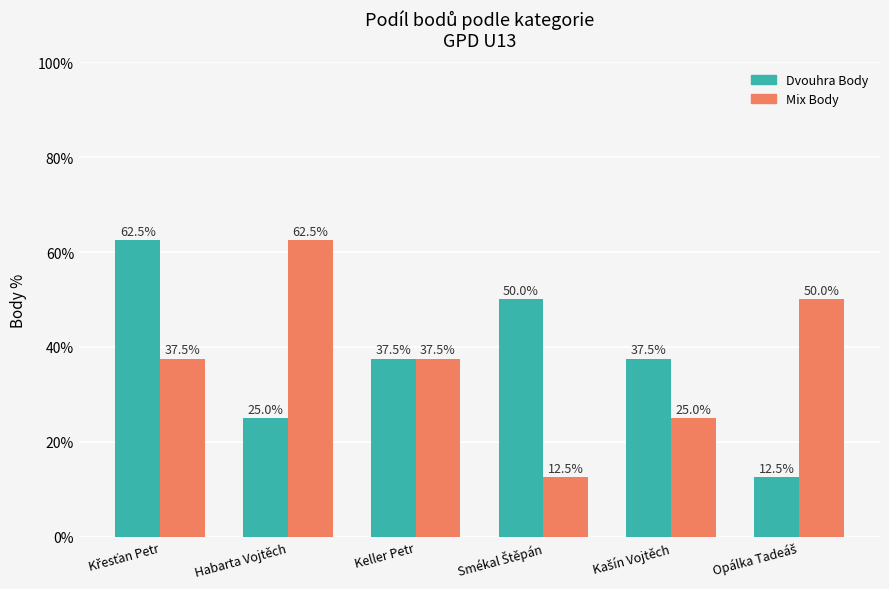

What is the highest value of the Mix Body series?

62.5